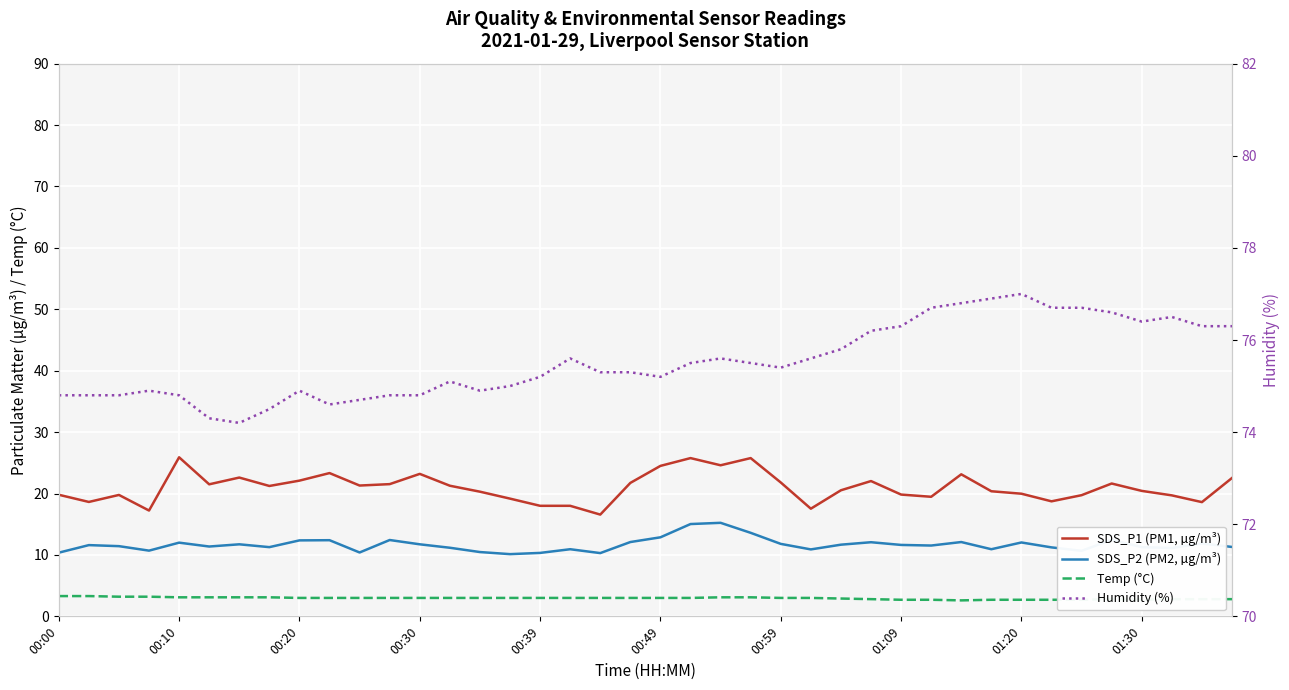

The Temp (°C) series shows 3.0 at 19. True or false?

True